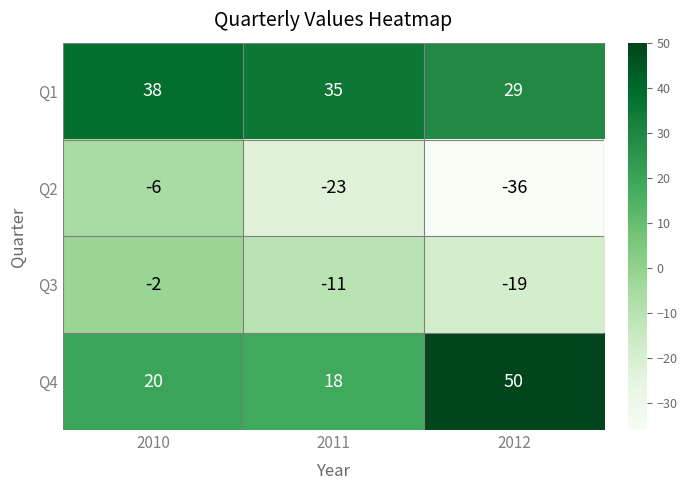

What is the spread (max minus min) of values at 2011?

58